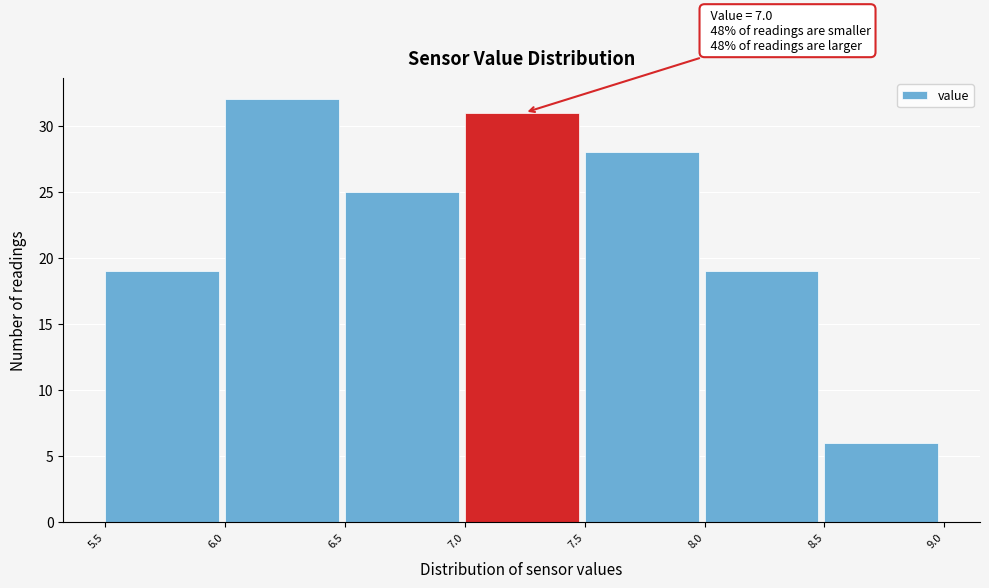

Which range on the x-axis has the tallest bar?

6.0 to 6.5